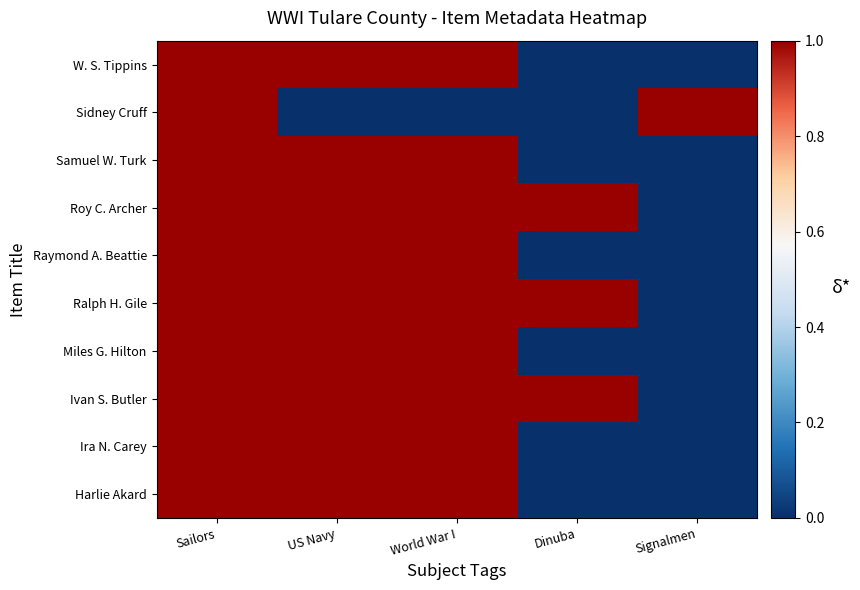

Between Dinuba and World War I, which is larger?

World War I